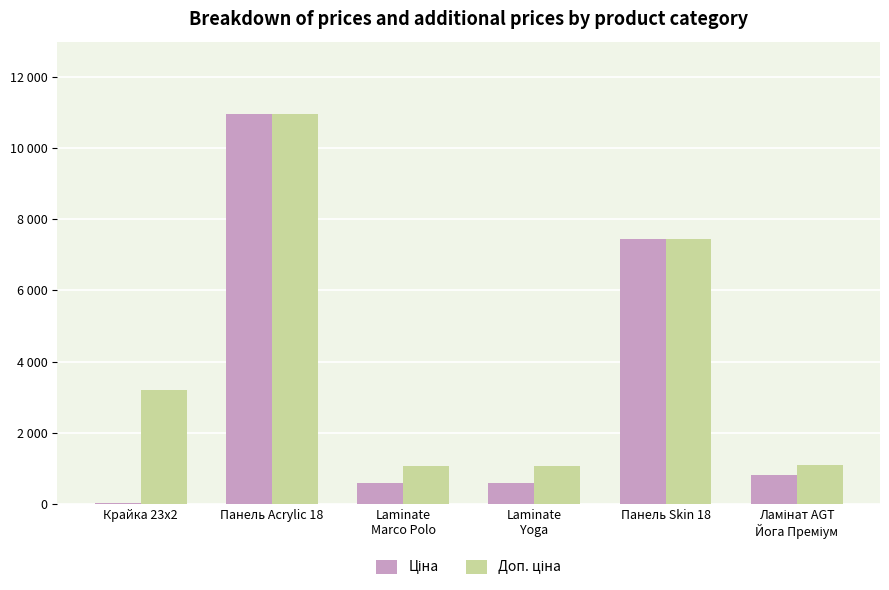

Which label corresponds to the largest value in the chart?

Панель Acrylic 18